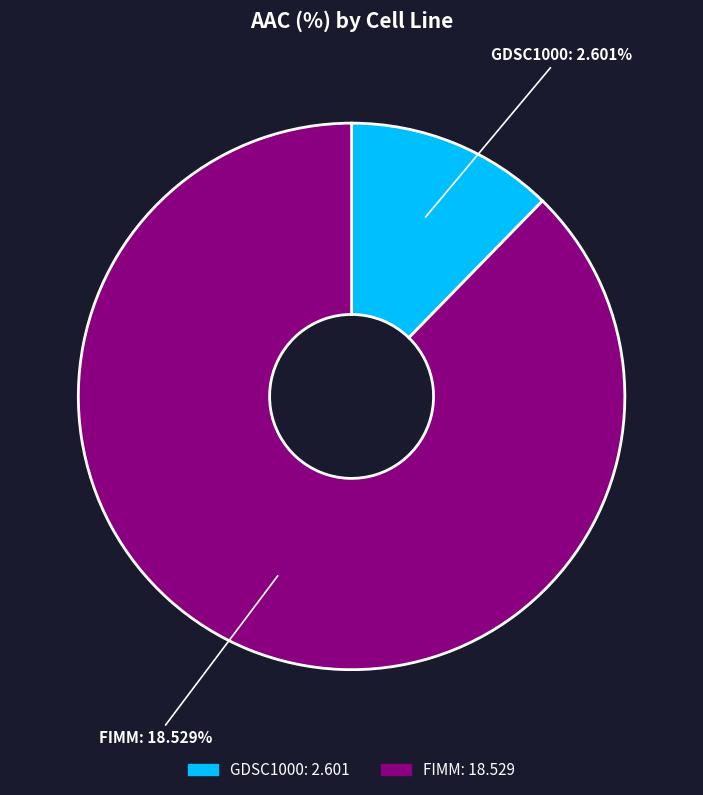

Which category has the biggest portion of the pie?

FIMM